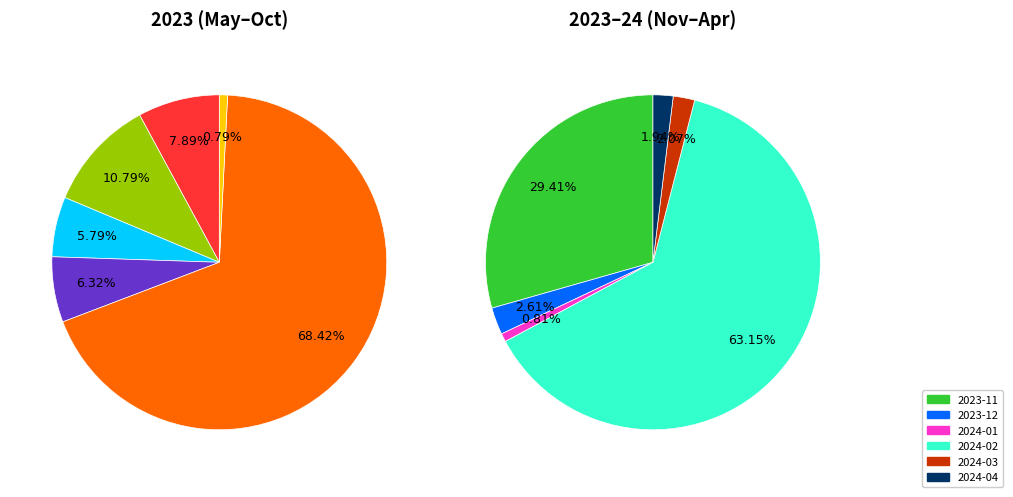

What percentage is the 2023-06 slice, to the nearest percent?

2%